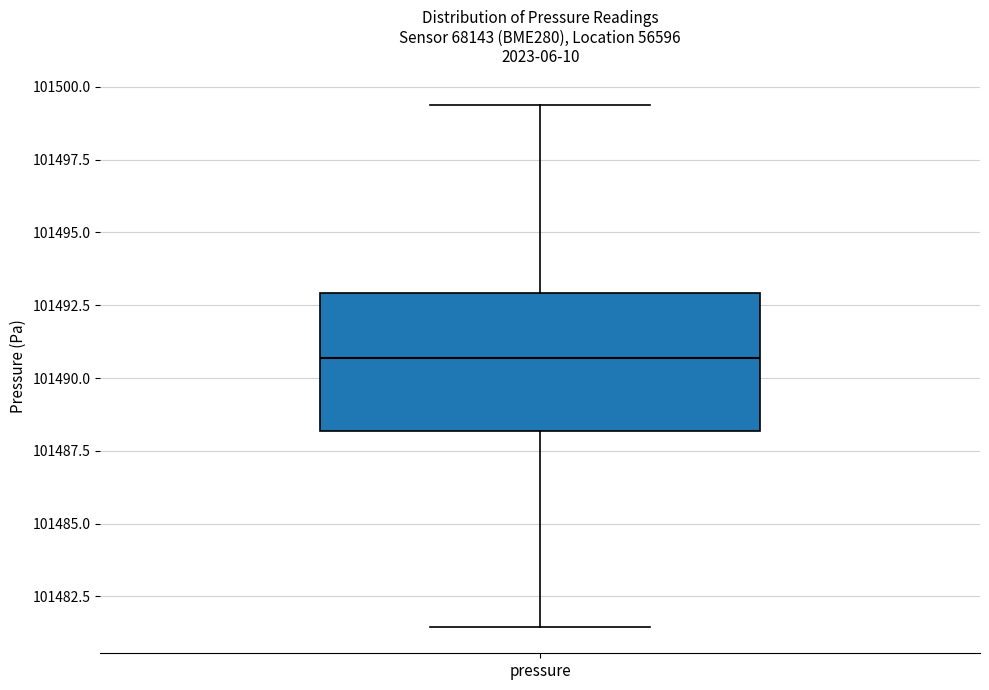

Where does the lower whisker of the box for pressure end on the y-axis? The values are not printed on the chart, so give them approximately, as read against the axis.

101481.5